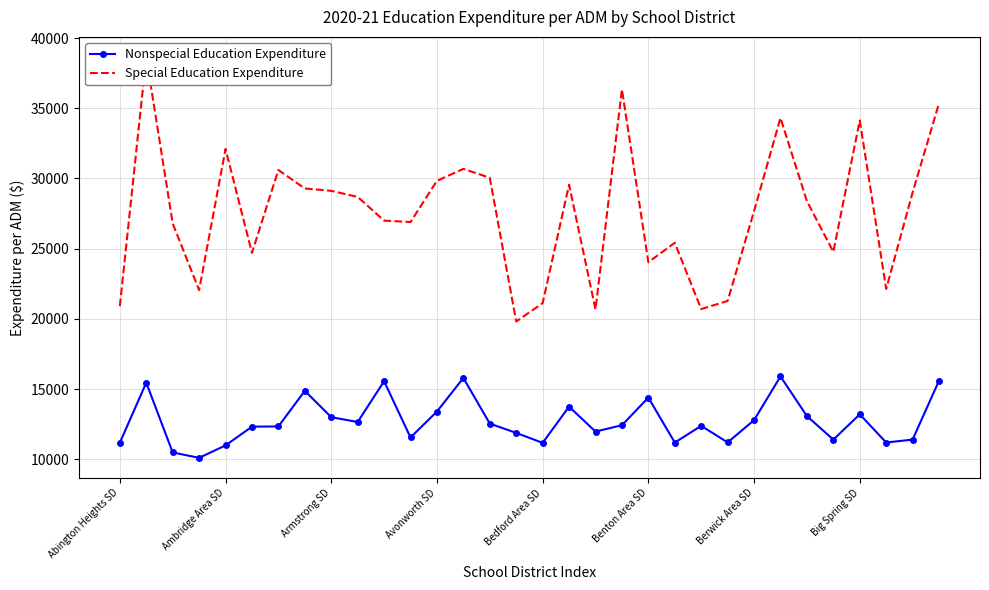

What is the maximum value for Nonspecial Education Expenditure?

15894.4